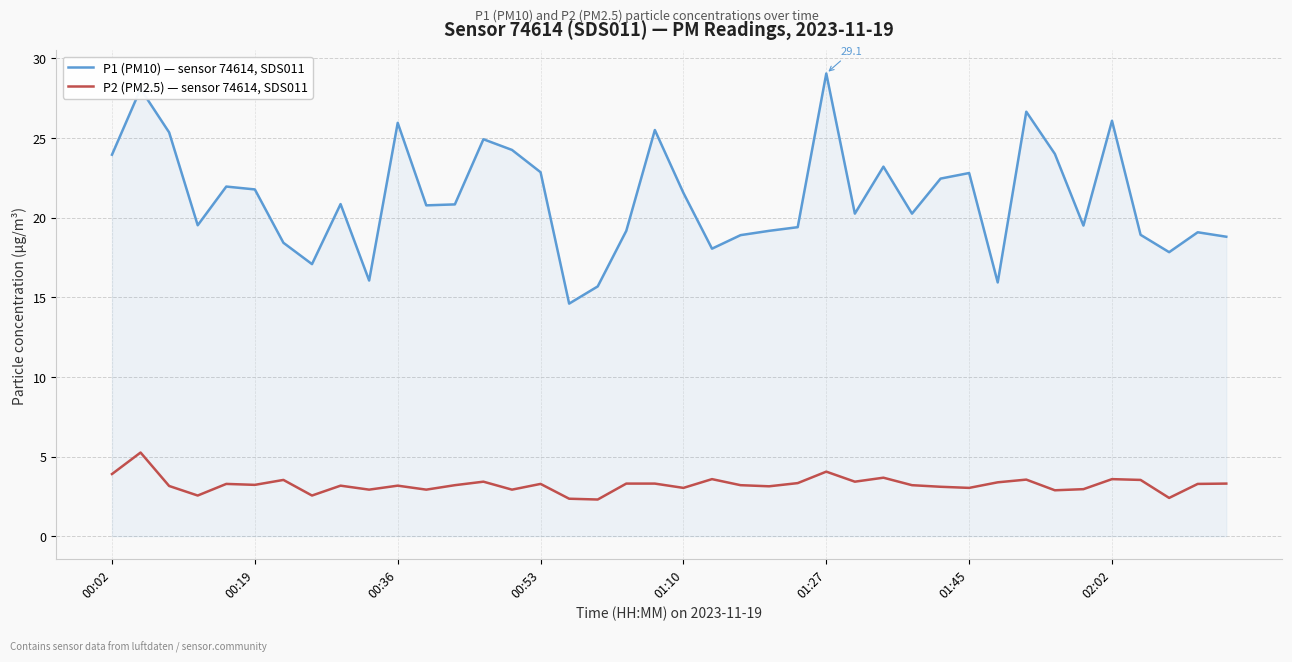

What is the sum of all P2 (PM2.5) — sensor 74614, SDS011 values?

129.3